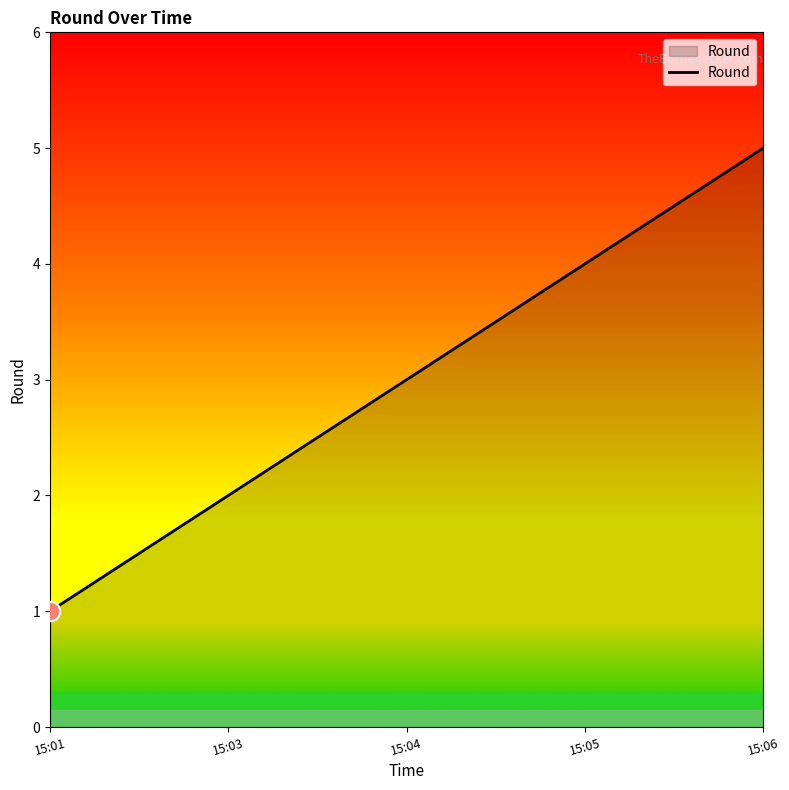

True or false: the data shows 1 at 15:01.

True